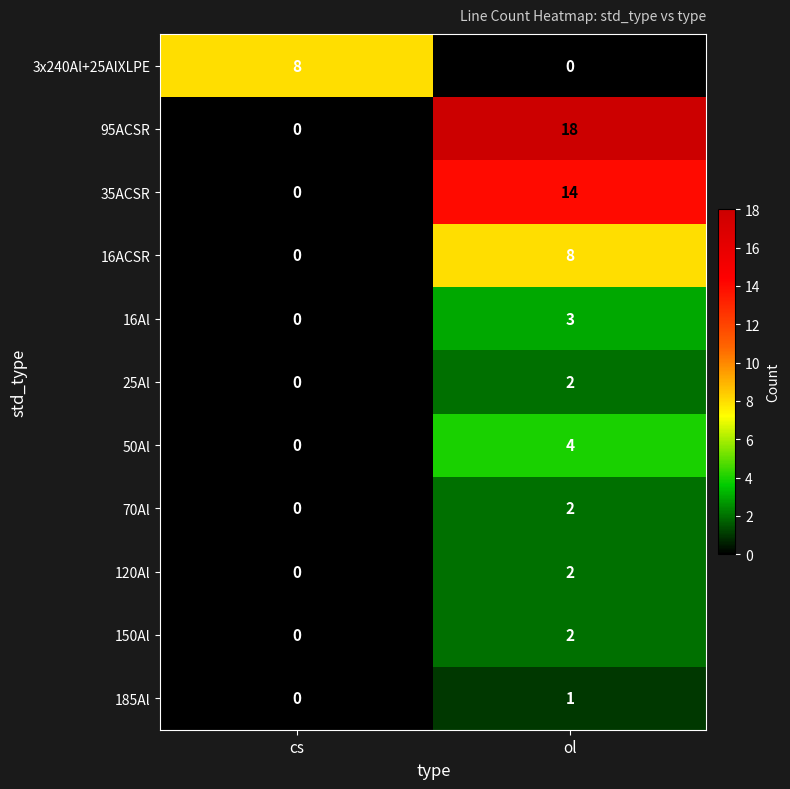

List the labels in order of 95ACSR value, smallest first.

cs, ol